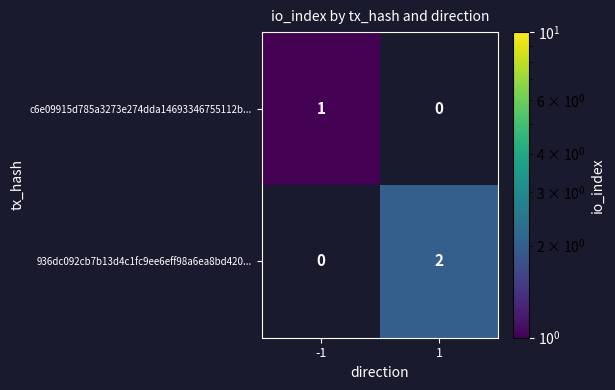

Between 1 and -1, which is larger?

-1